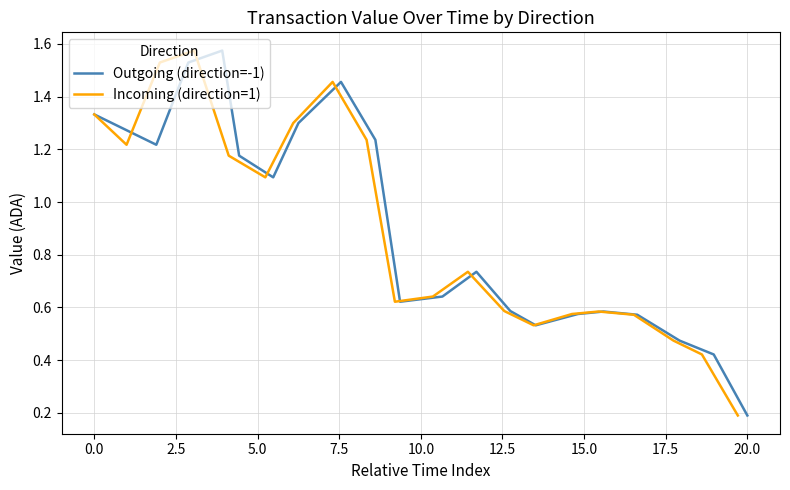

How many lines are shown in the chart?

2